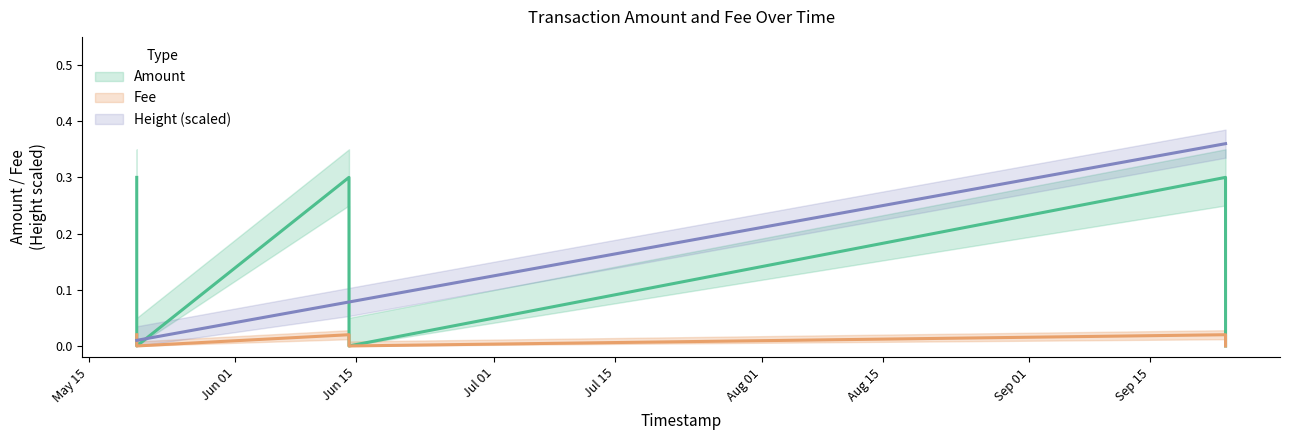

True or false: Fee and Amount intersect in this chart.

False